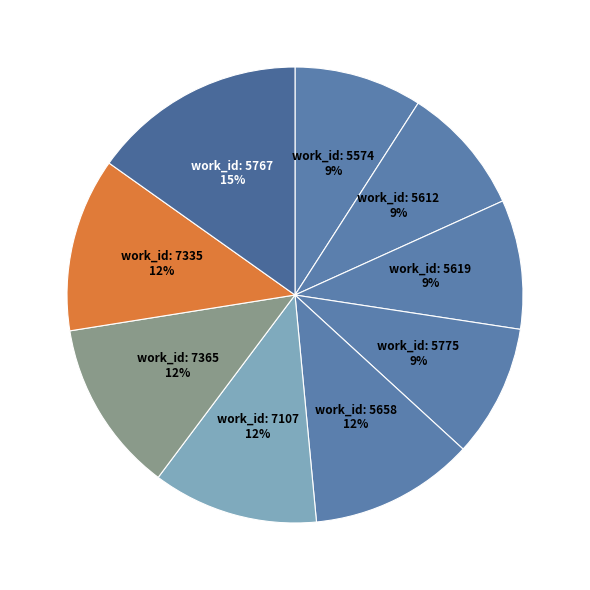

To the nearest percent, what is the average slice percentage?

11%